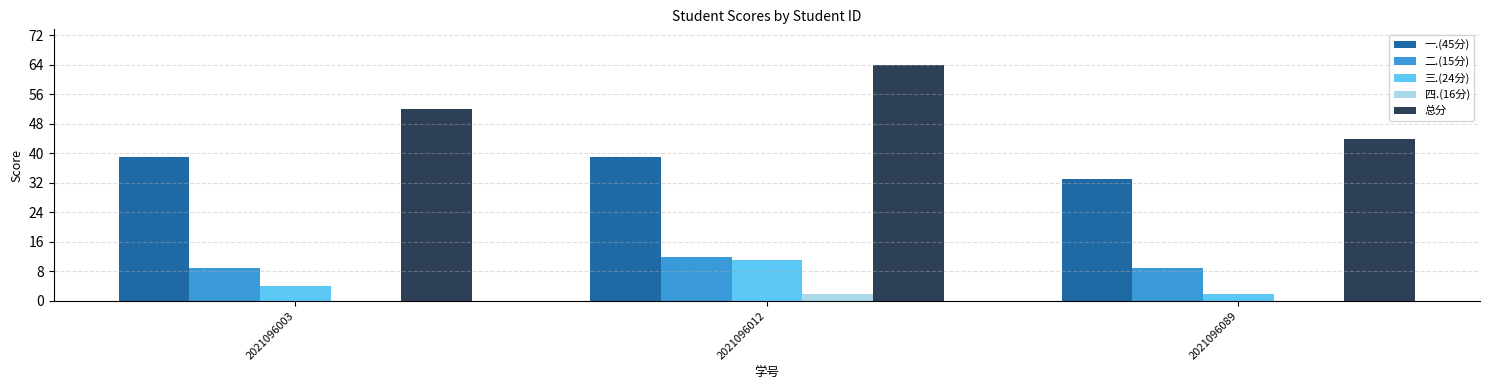

What is the average value of the 四.(16分) series?

1